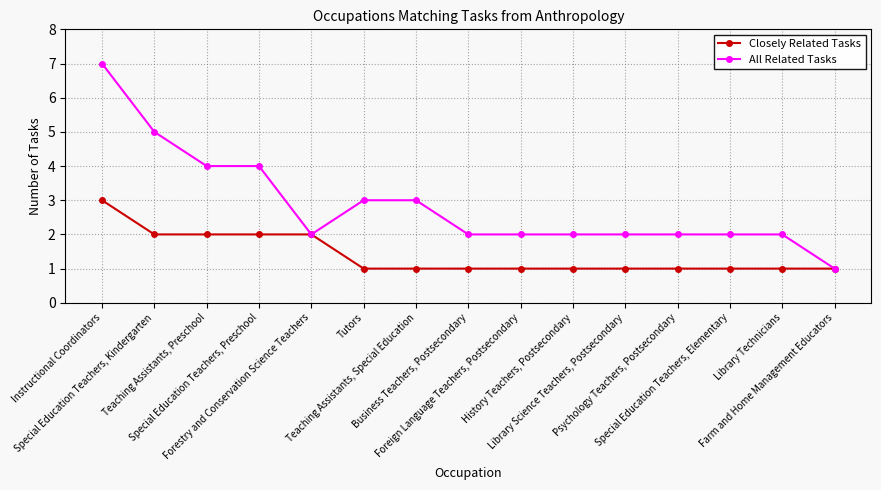

Reading left to right, extract all data points from this chart.

Closely Related Tasks: 3	2	2	2	2	1	1	1	1	1	1	1	1	1	1
All Related Tasks: 7	5	4	4	2	3	3	2	2	2	2	2	2	2	1